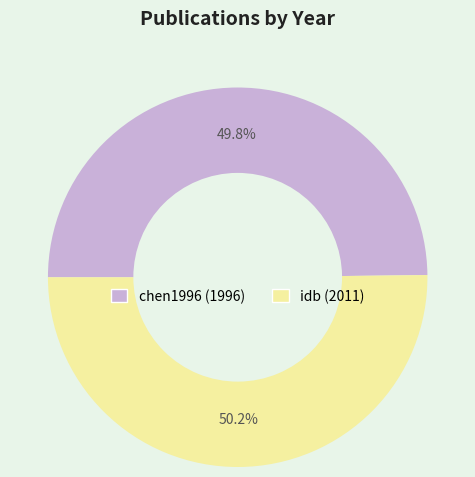

What percentage is NOT represented by idb?

49.8%